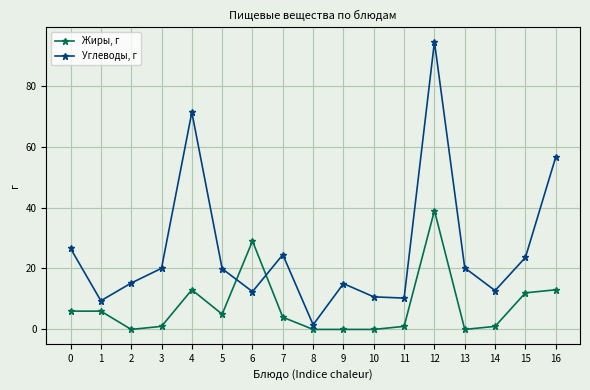

Which series ends up on top after the final intersection of Жиры, г and Углеводы, г?

Углеводы, г